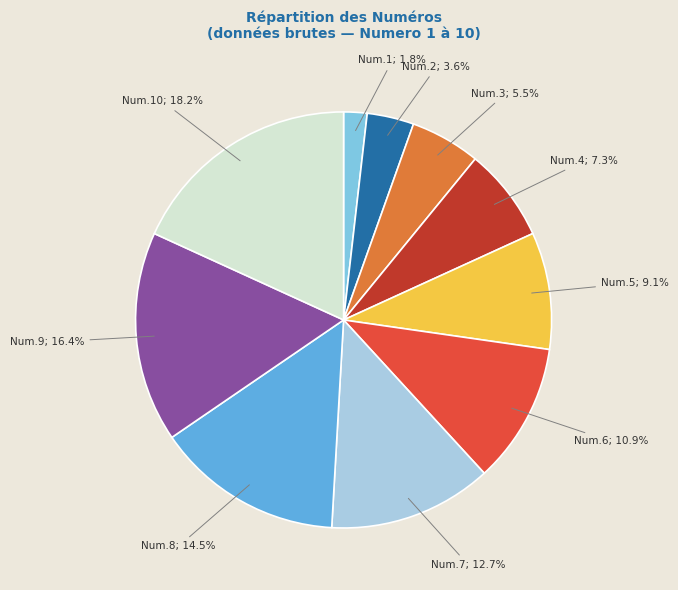

Count the number of slices in the pie.

10